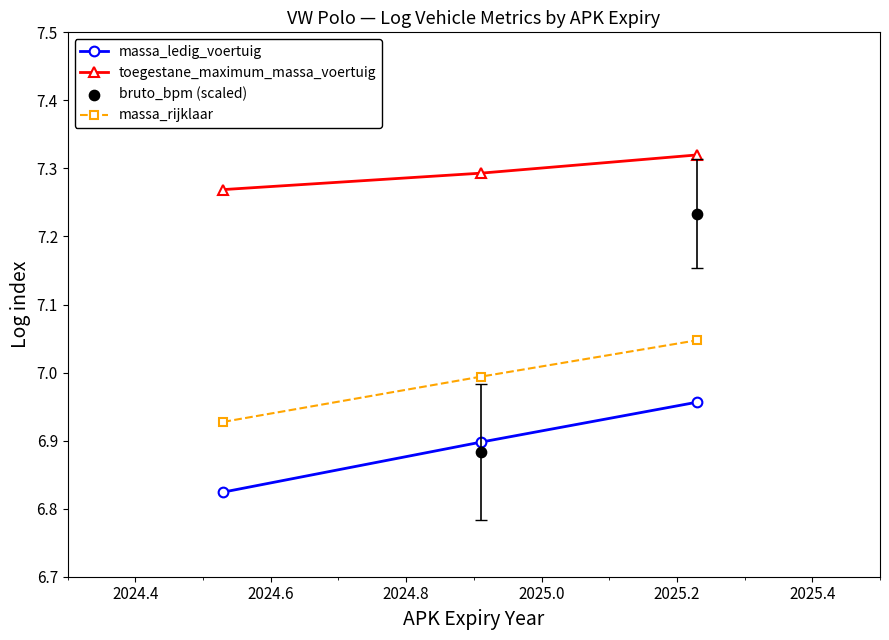

What are all the series names shown in the legend?

massa_ledig_voertuig, toegestane_maximum_massa_voertuig, massa_rijklaar, bruto_bpm (scaled)